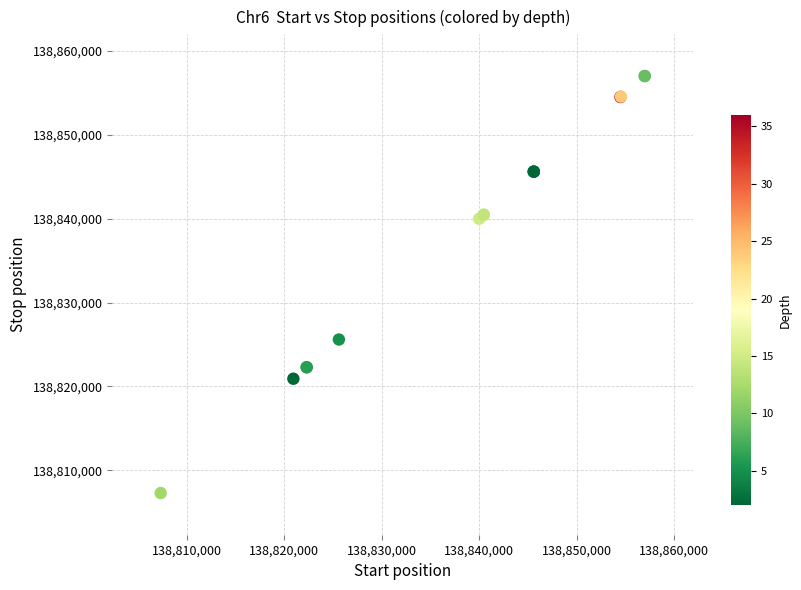

What Y value in the scatter plot is closest to 138832142?

138825594